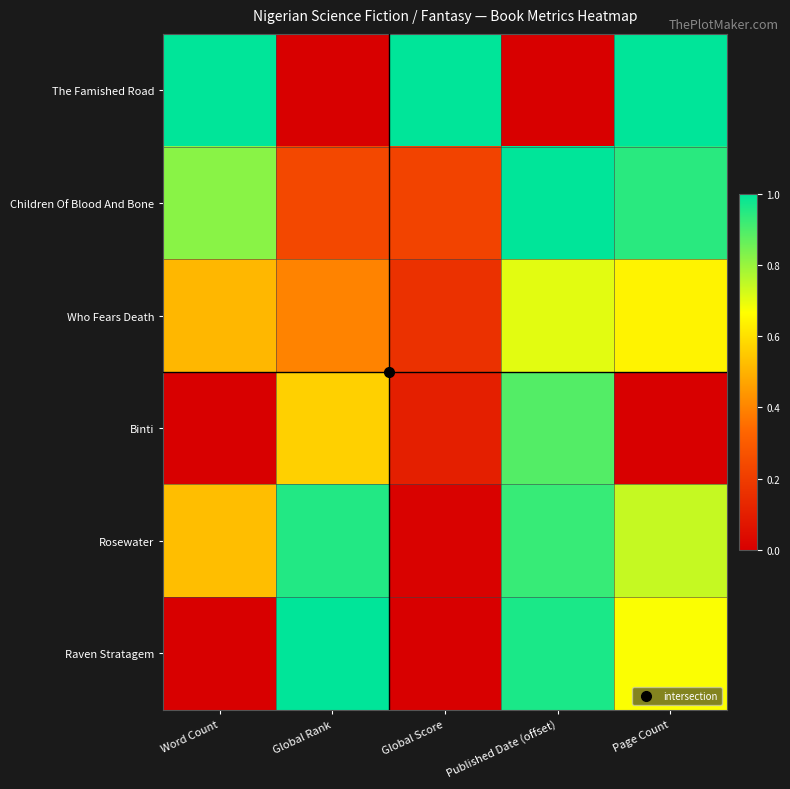

At which category does the chart reach its peak across all series?

Word Count